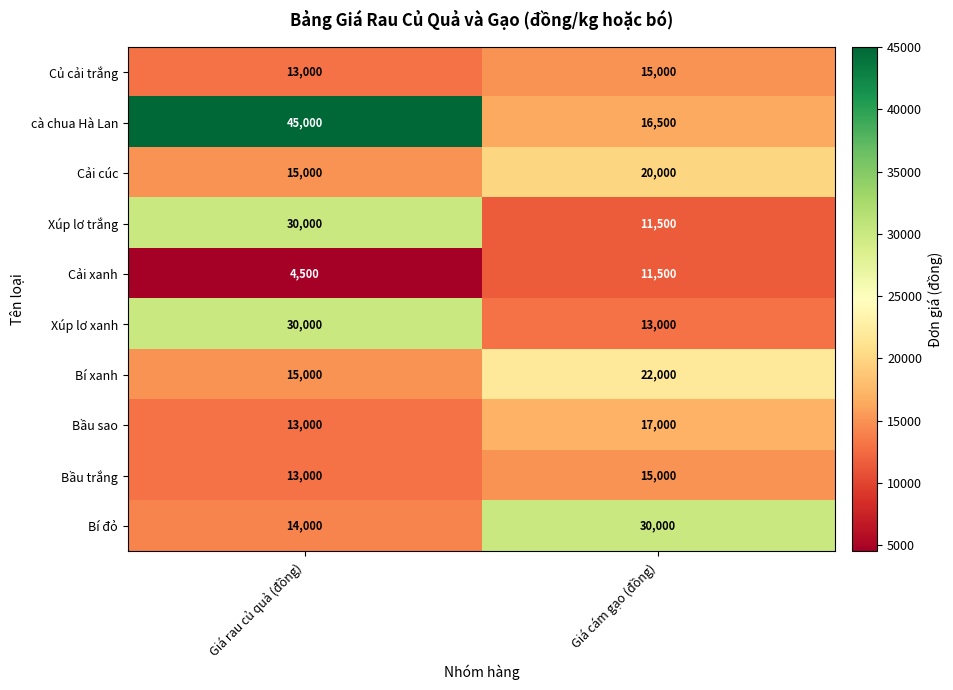

What is the sum of the cà chua Hà Lan values at Giá cám gạo (đồng) and Giá rau củ quả (đồng)?

61500